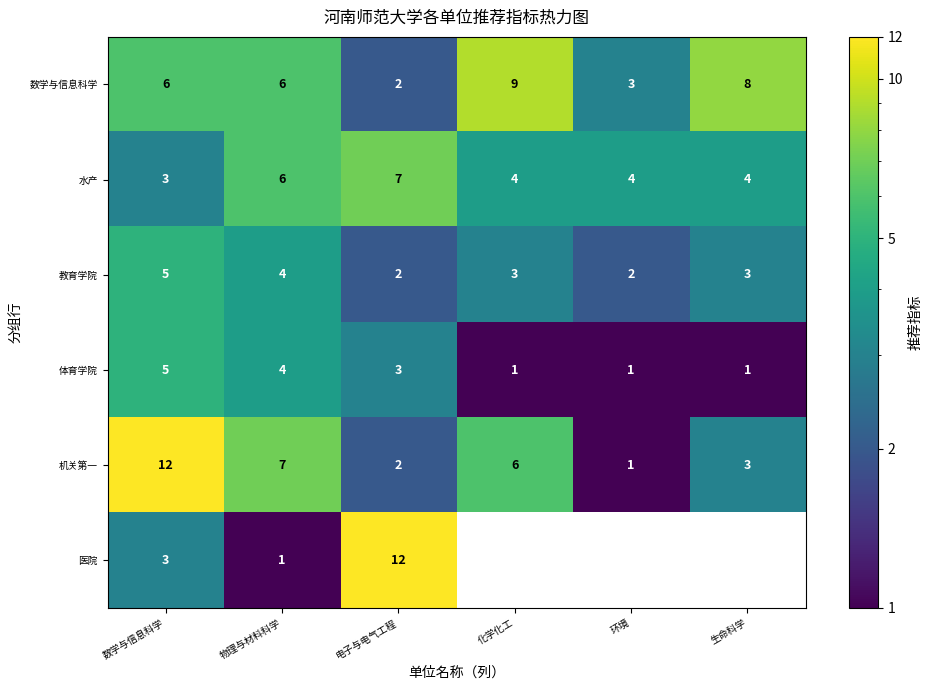

Count the 数学与信息科学 values in the range 3 to 8.

4